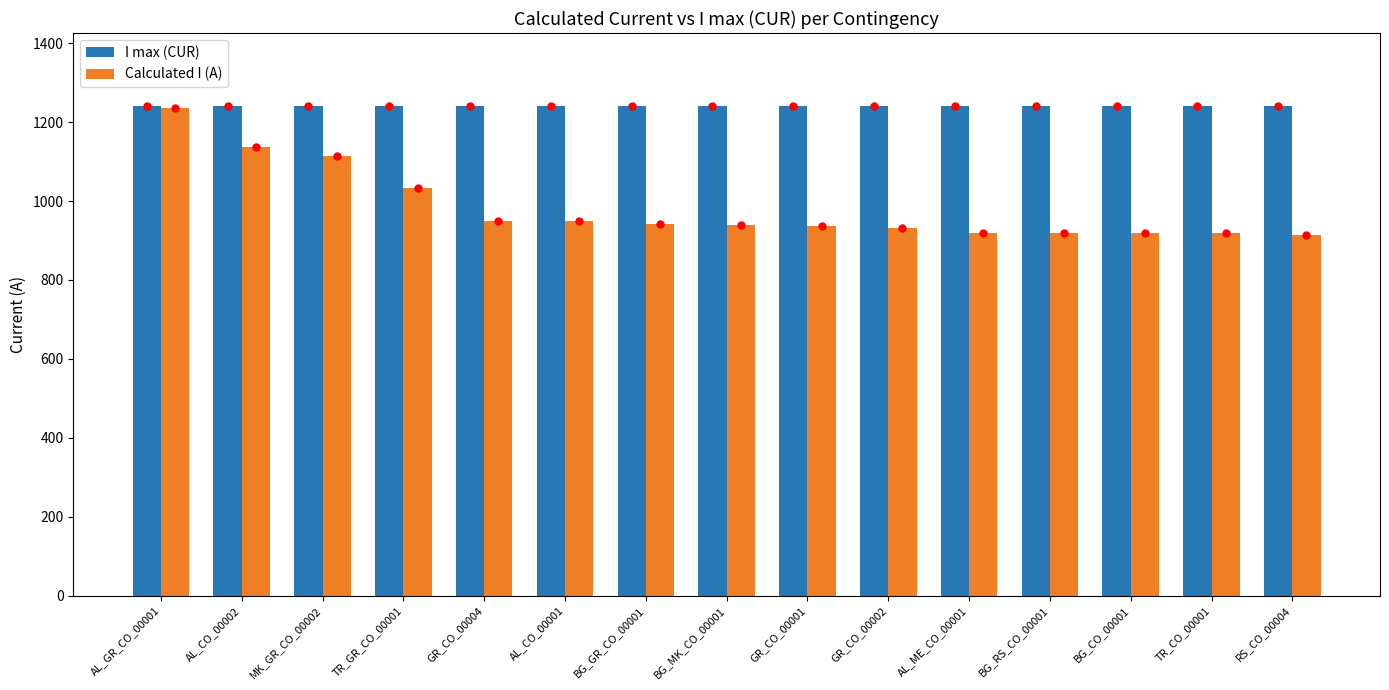

At how many categories does at least one series exceed 1225?

15